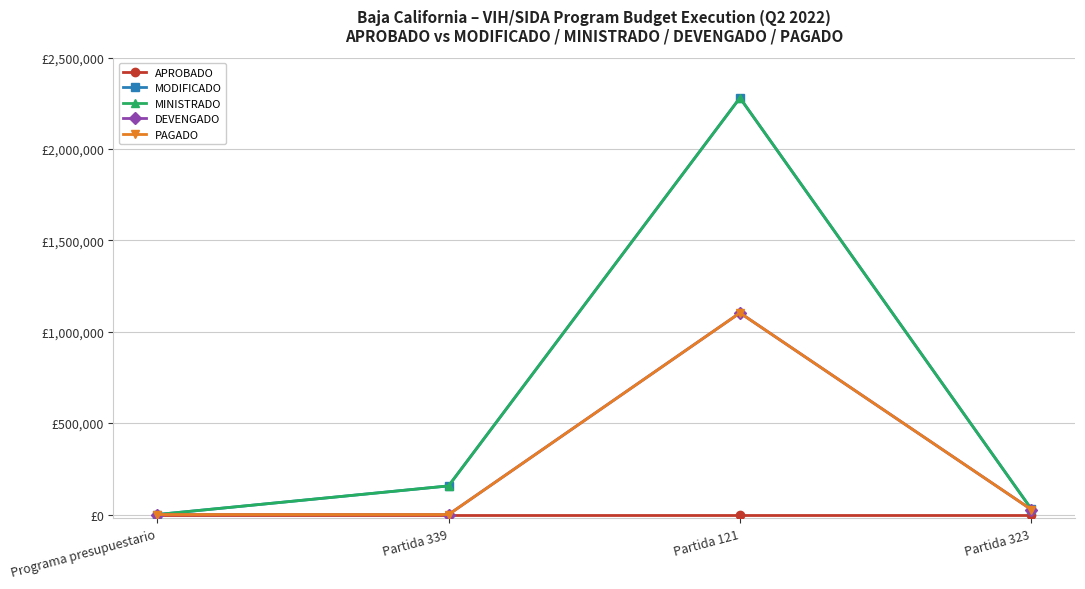

True or false: APROBADO and MINISTRADO intersect in this chart.

False